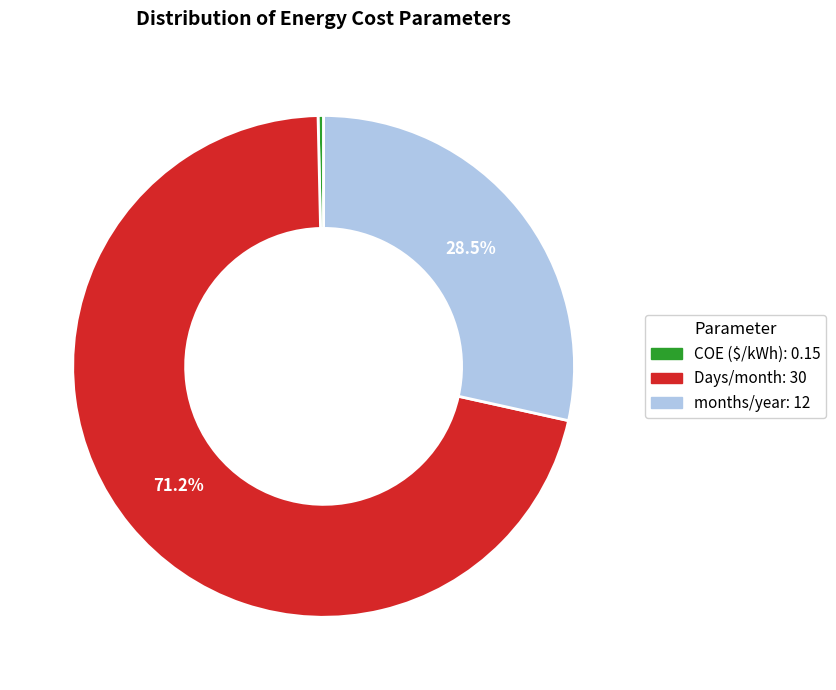

Is it true that Days/month is 86% of the pie?

False